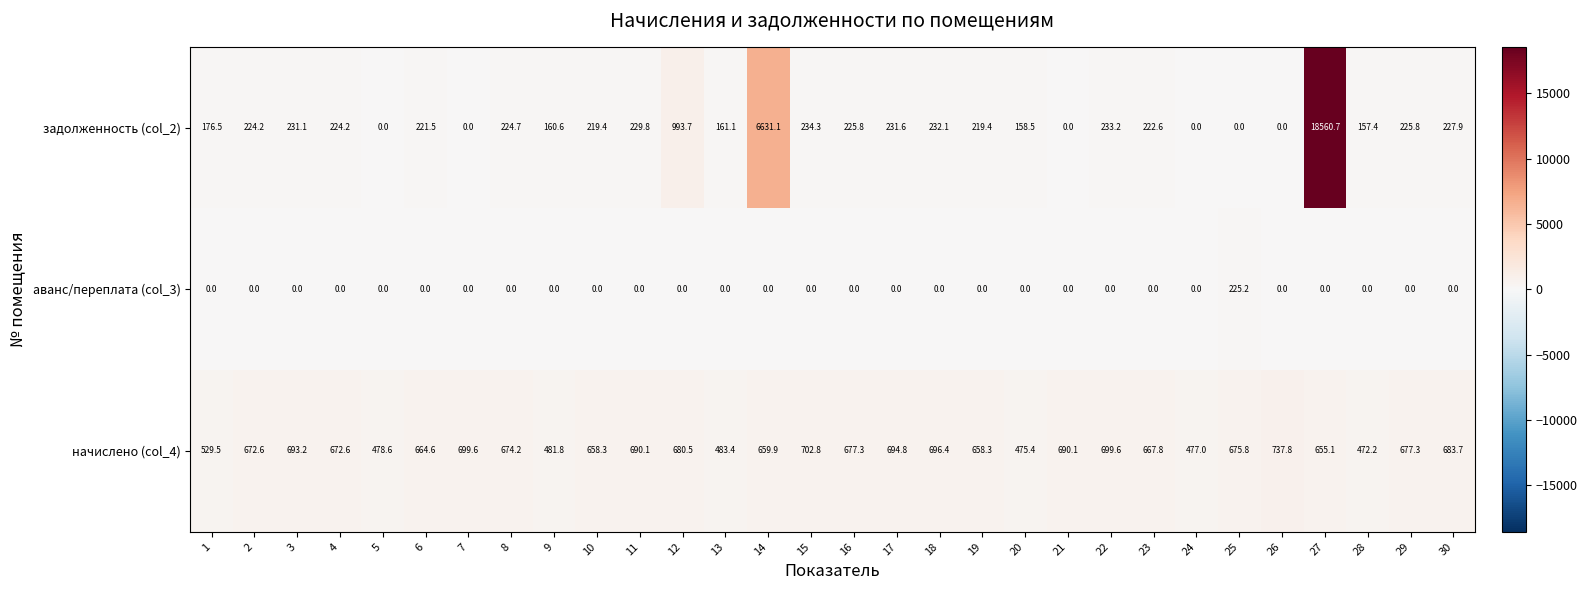

What is the total value across all series at 23?

890.4